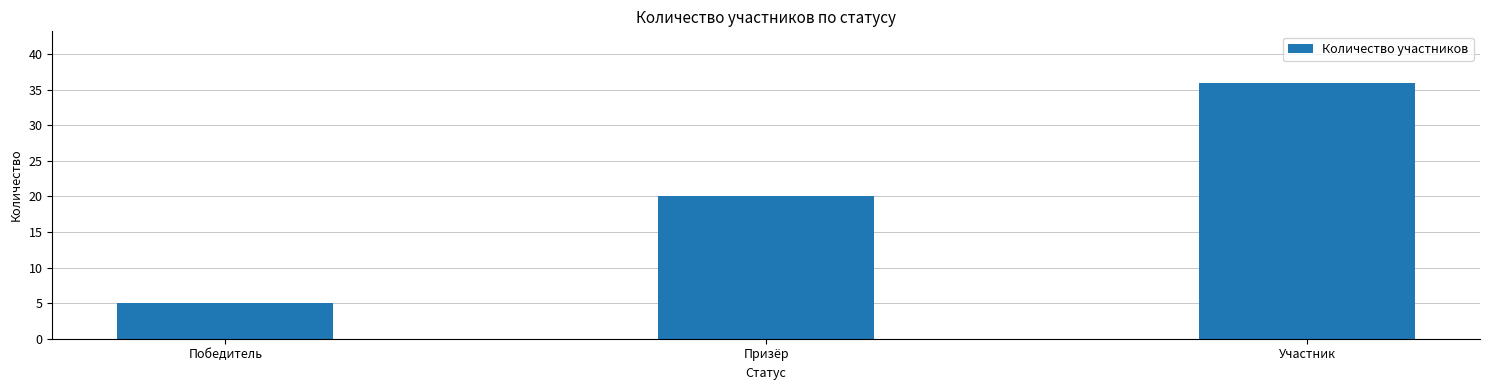

Reading left to right, extract all data points from this chart.

Победитель=5	Призёр=20	Участник=36